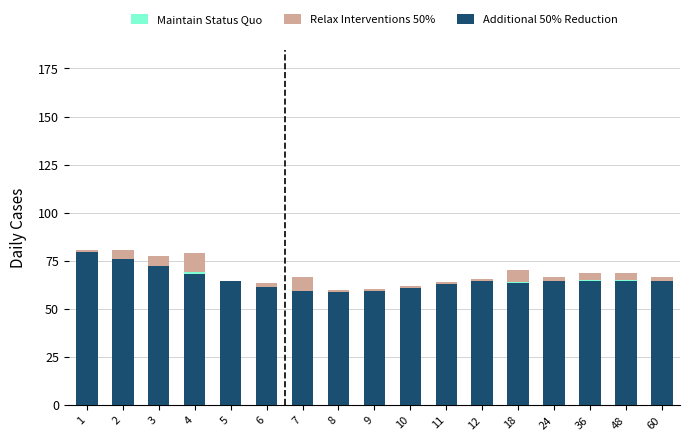

Reading right to left, what are all the values shown in this chart?

Maintain Status Quo: 64.8	65.0	65.0	64.8	64.1	64.8	63.1	61.1	59.6	58.8	58.5	61.6	64.5	69.3	71.7	75.5	79.7
Relax Interventions 50%: 2.0	4.0	4.0	2.0	6.0	1.0	1.0	1.0	1.0	1.0	8.0	2.0	0.0	10.0	6.0	5.0	1.0
Additional 50% Reduction: 64.6	64.6	64.6	64.6	63.5	64.7	63.0	61.2	59.5	58.7	59.3	61.4	64.5	68.3	72.3	76.0	79.6